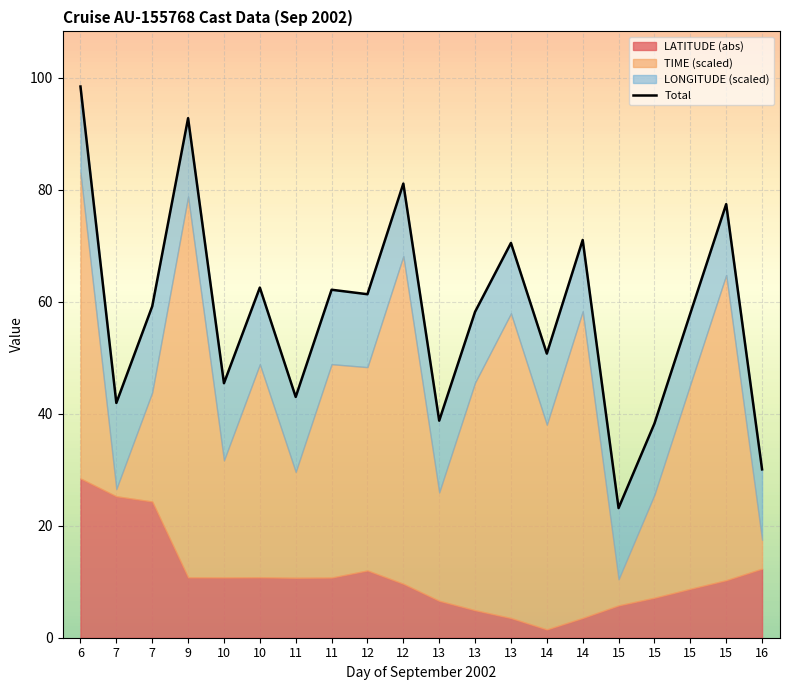

What is the minimum value shown in the chart?

23.1